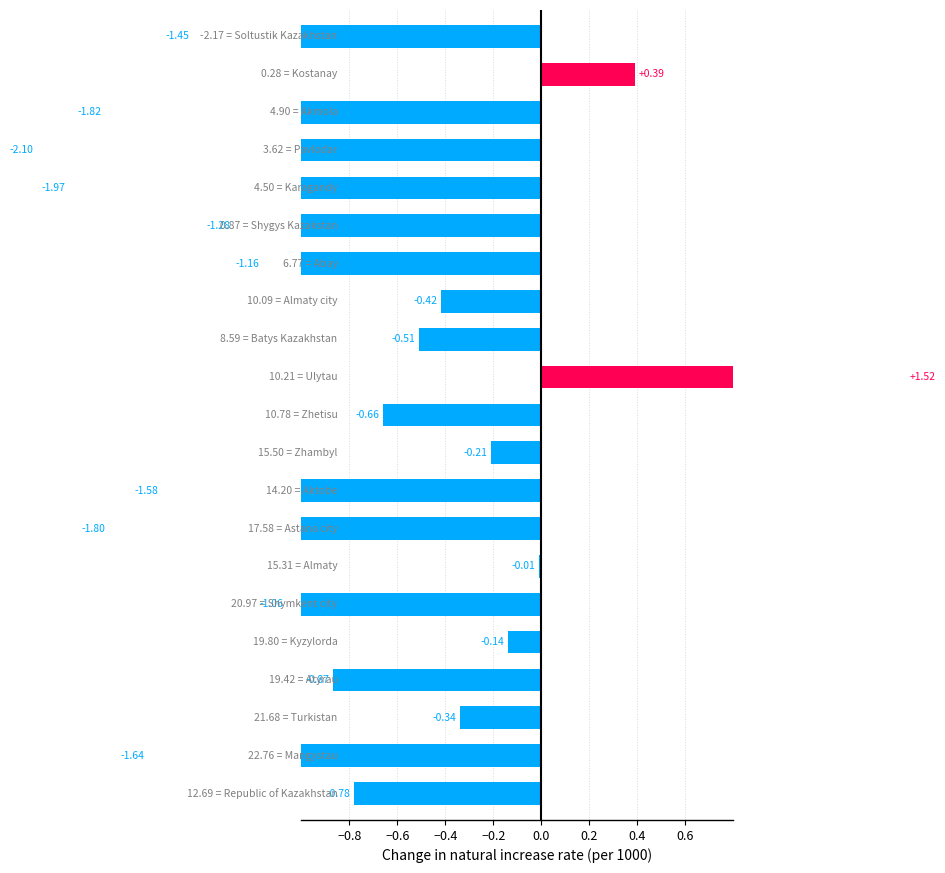

What is the value of the 19th bar from the left?

-1.8